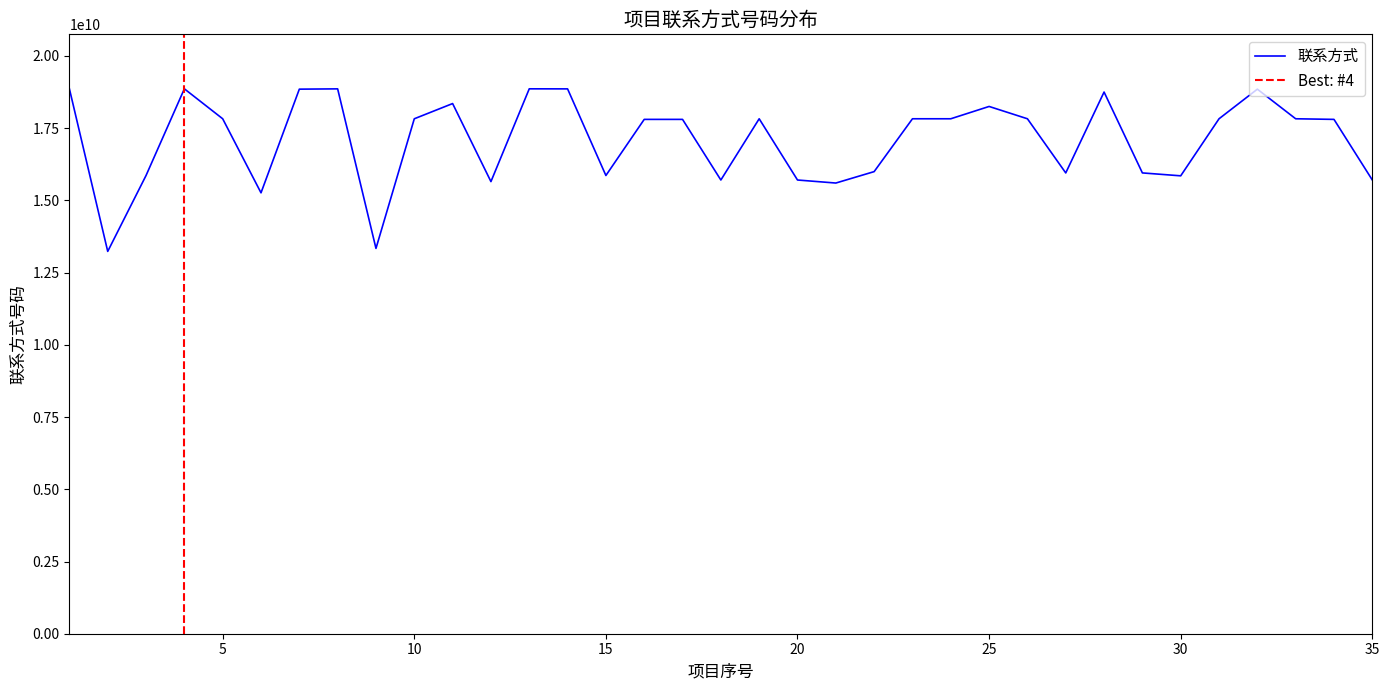

What value does the data have at 15, to the nearest 10?

15862716430